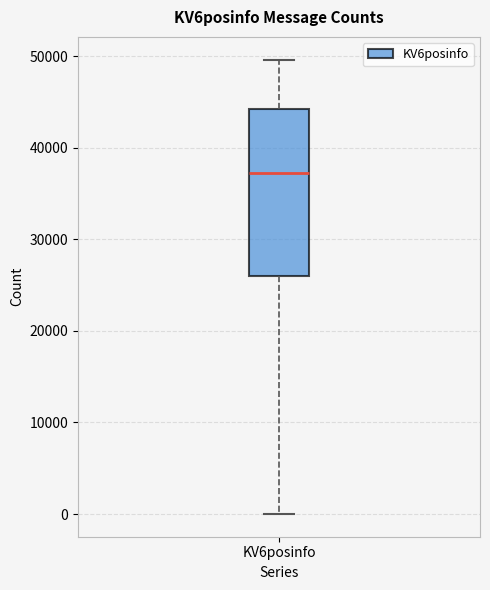

Where does the upper whisker of the box for KV6posinfo end on the y-axis? The values are not printed on the chart, so give them approximately, as read against the axis.

50000